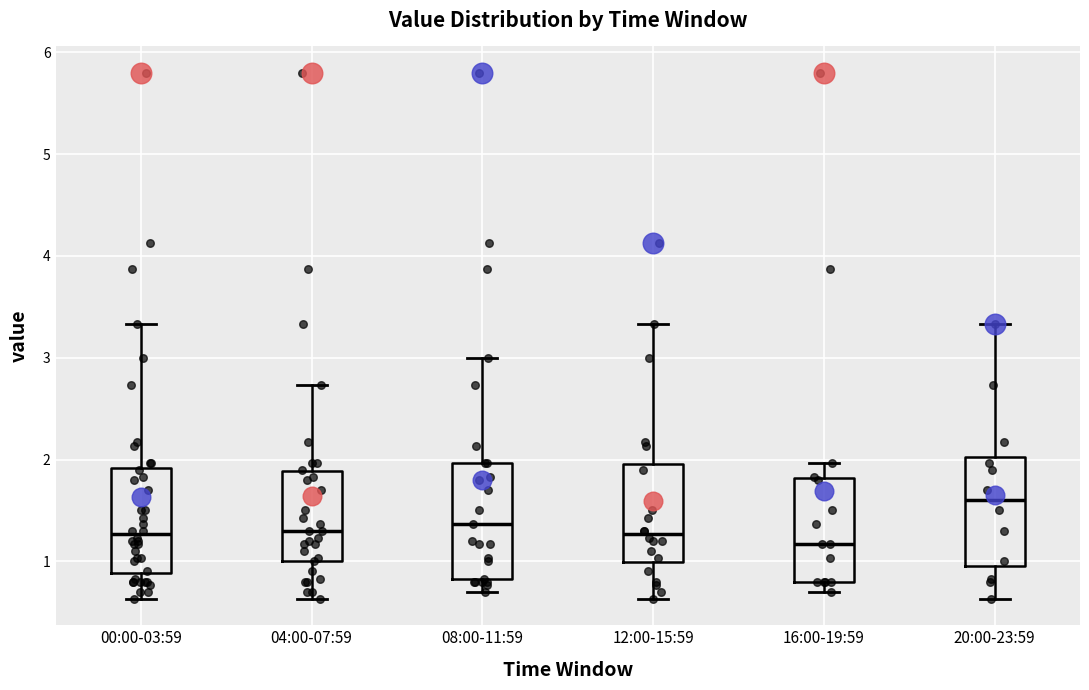

Where is the upper edge of the box for 08:00-11:59 on the y-axis? The values are not printed on the chart, so give them approximately, as read against the axis.

2.0